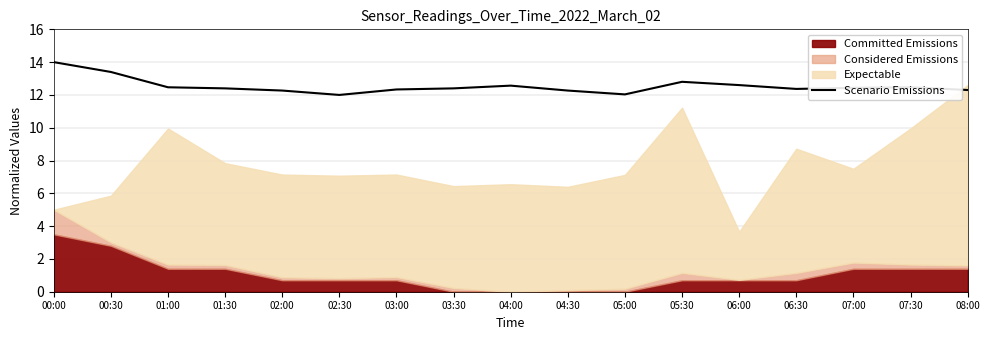

The chart shows a value of 4.8 at 02:00. True or false?

False